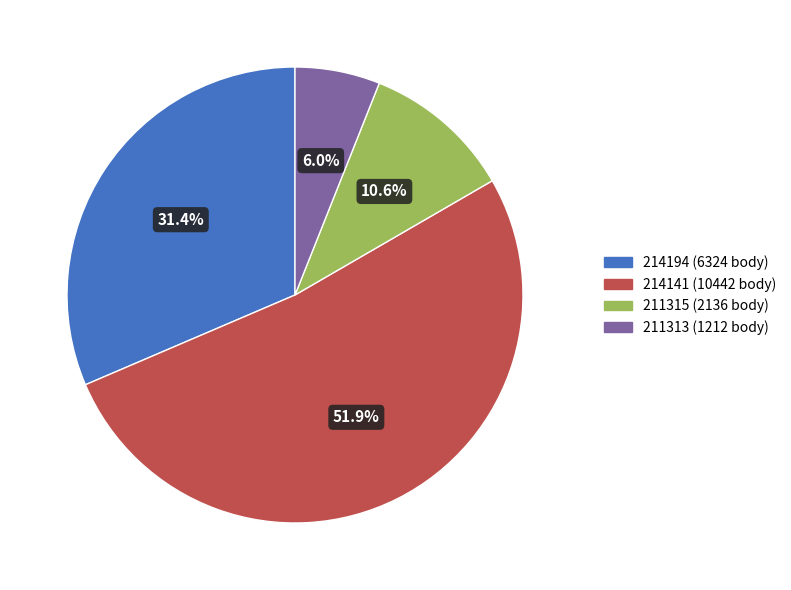

To the nearest percent, what is the average slice percentage?

25%